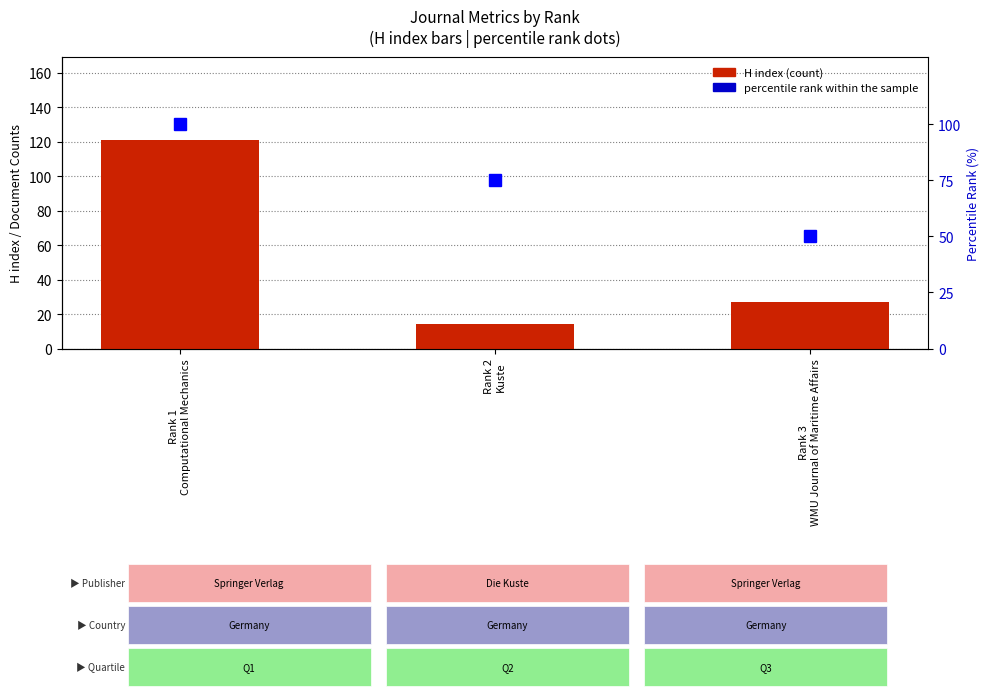

Reading left to right, what are all the values shown in this chart?

H index: 121	14	27
percentile rank within the sample: 100	75	50